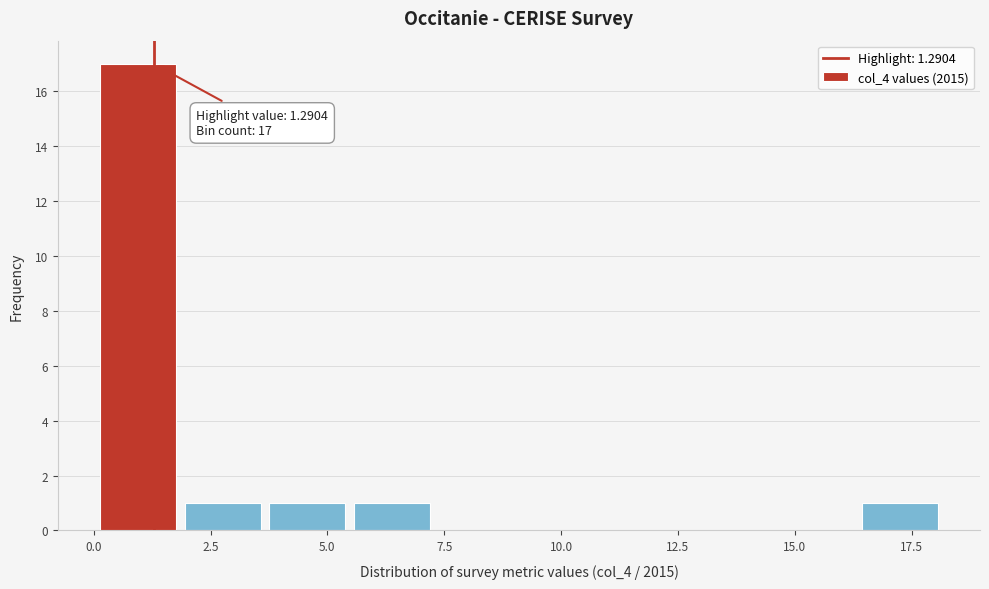

Around what value on the x-axis is the tallest bar? Give the approximate position of its centre, as read against the axis.

1.0